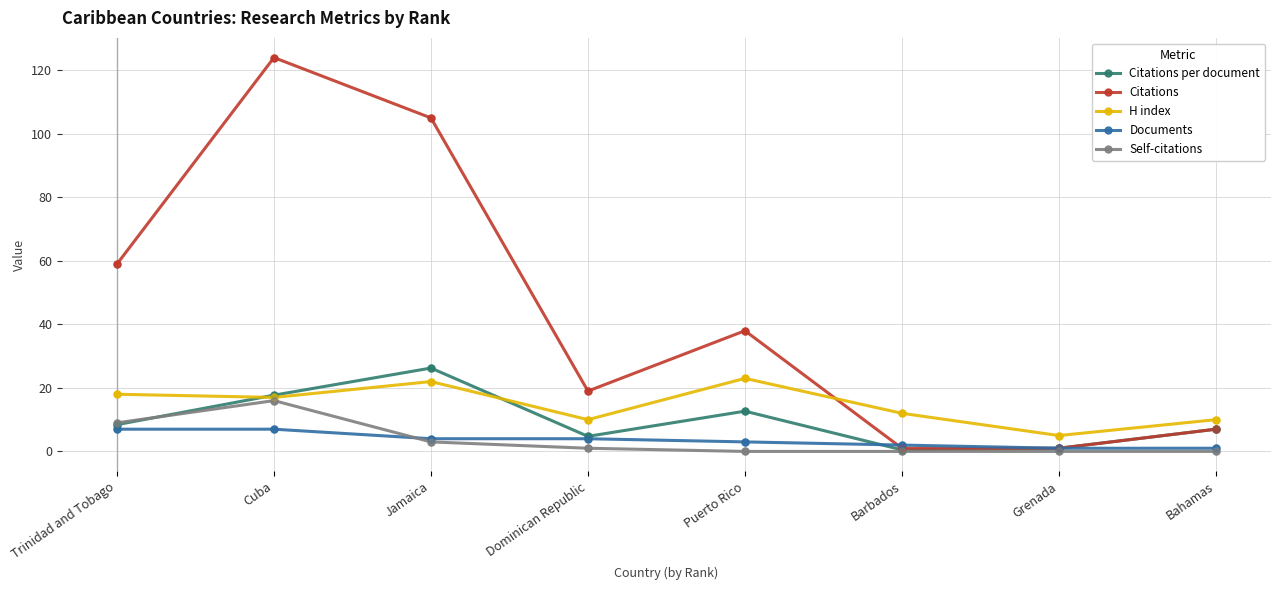

At which category is the sum across all series the highest?

Cuba